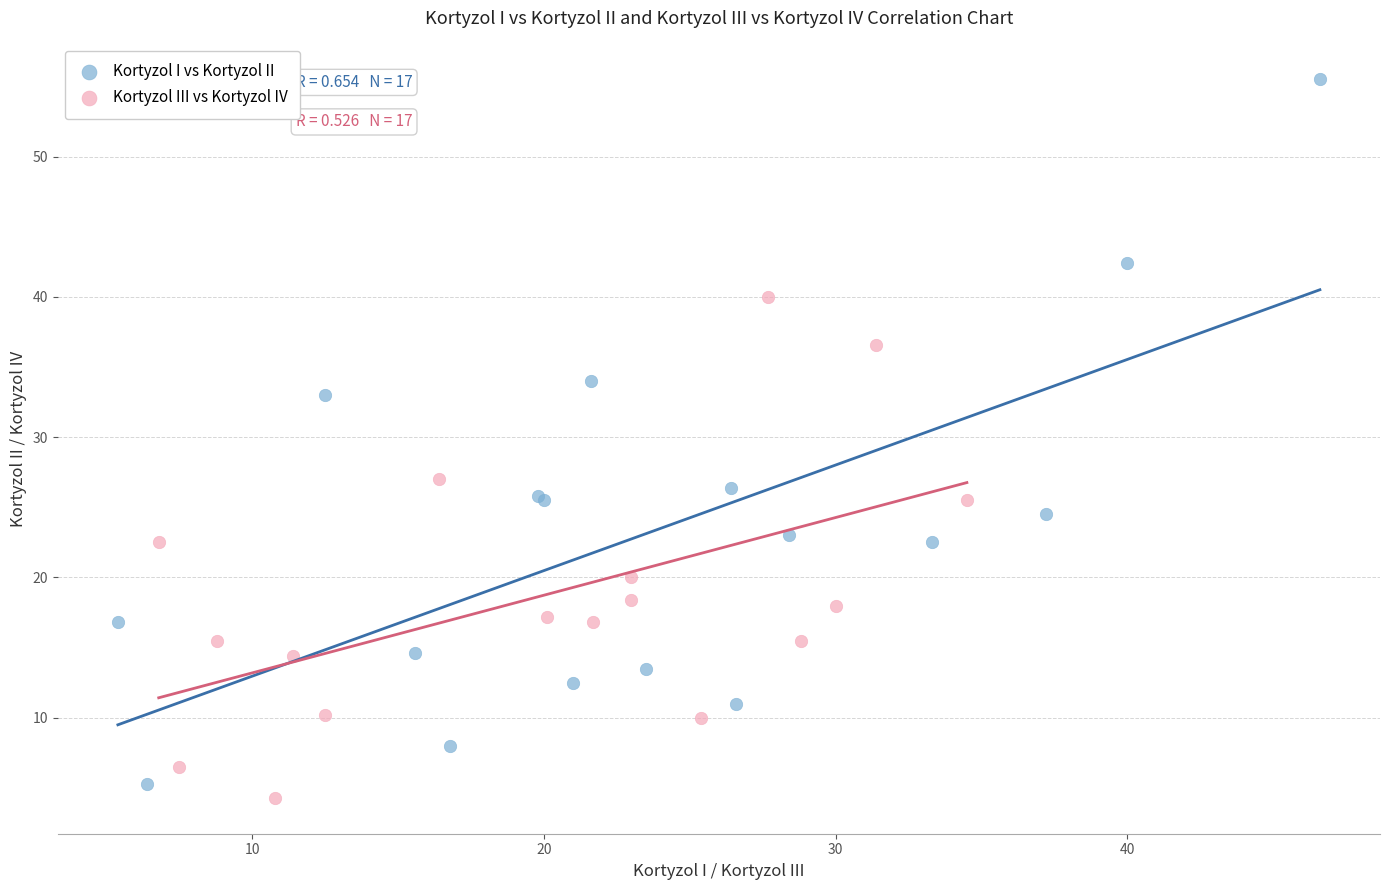

Which series has the widest spread of Y values?

Kortyzol I vs Kortyzol II